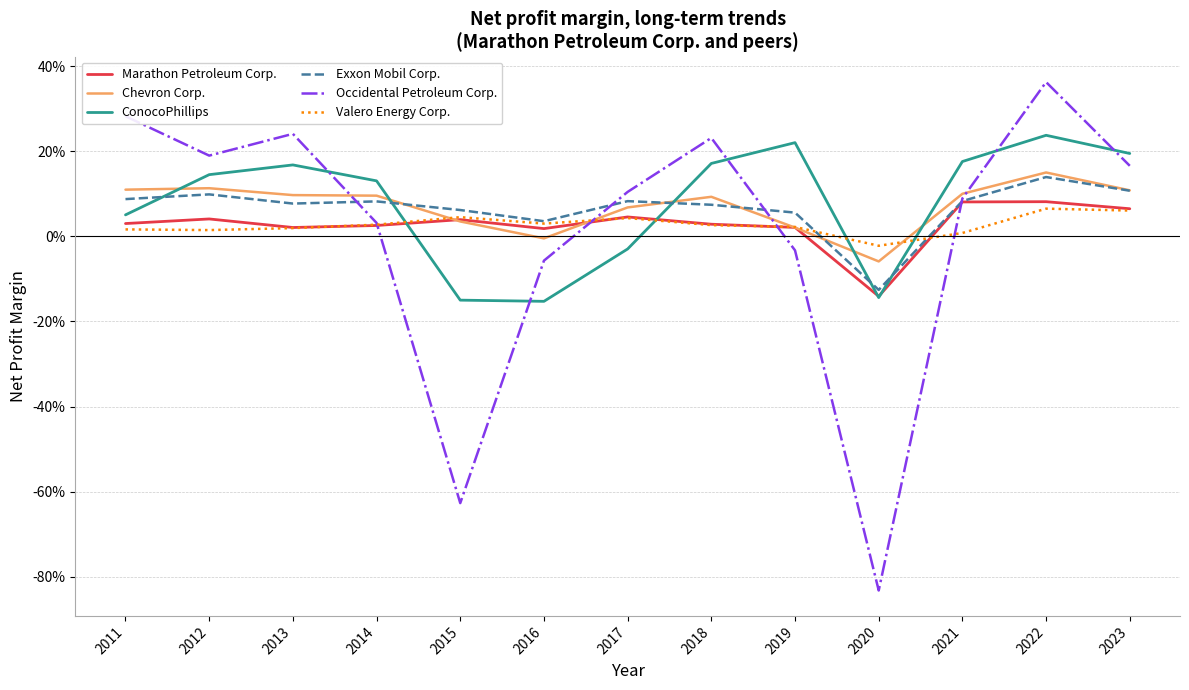

True or false: Exxon Mobil Corp. has more than 1 interior local peaks.

True